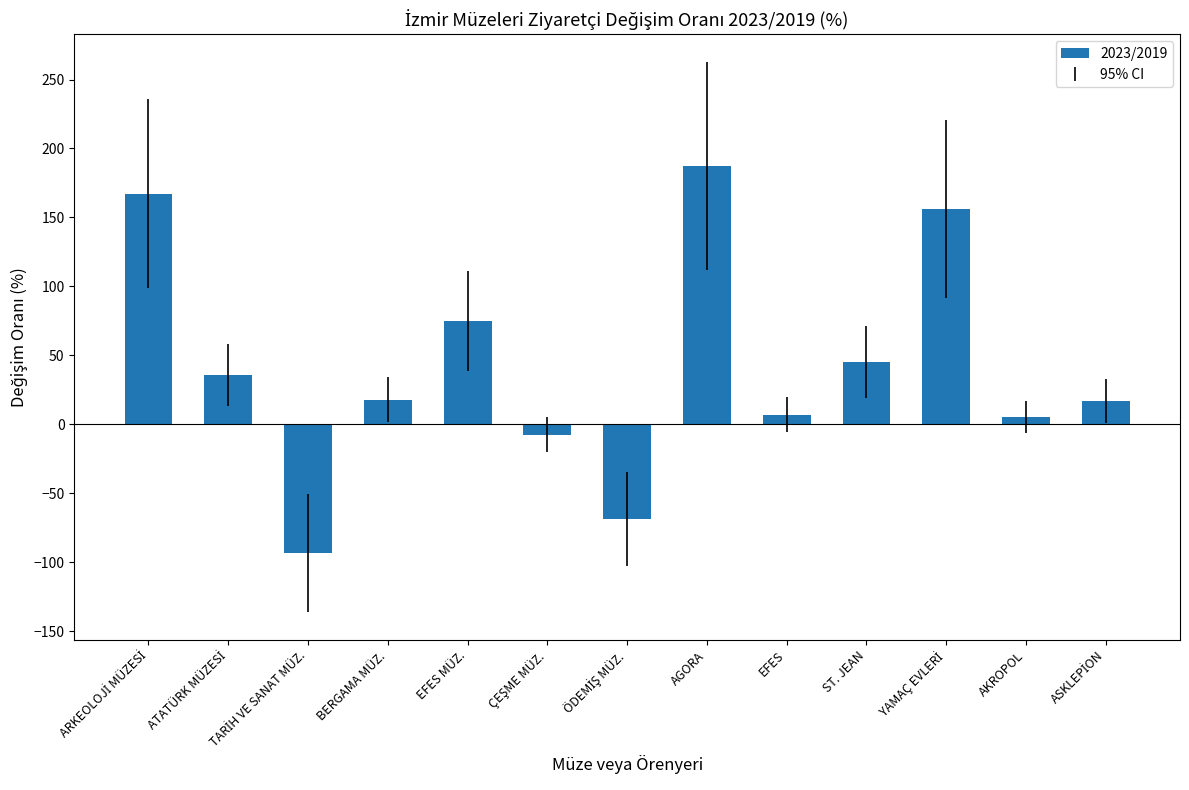

True or false: the data shows 5.4 at AKROPOL.

True